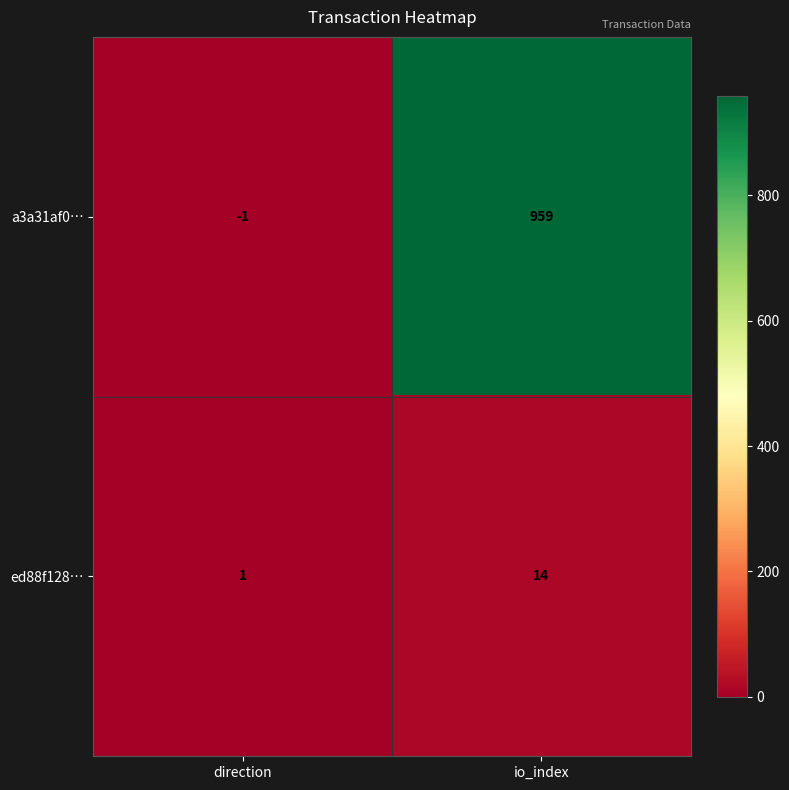

Where is a3a31af0… nearest to the value 479?

direction